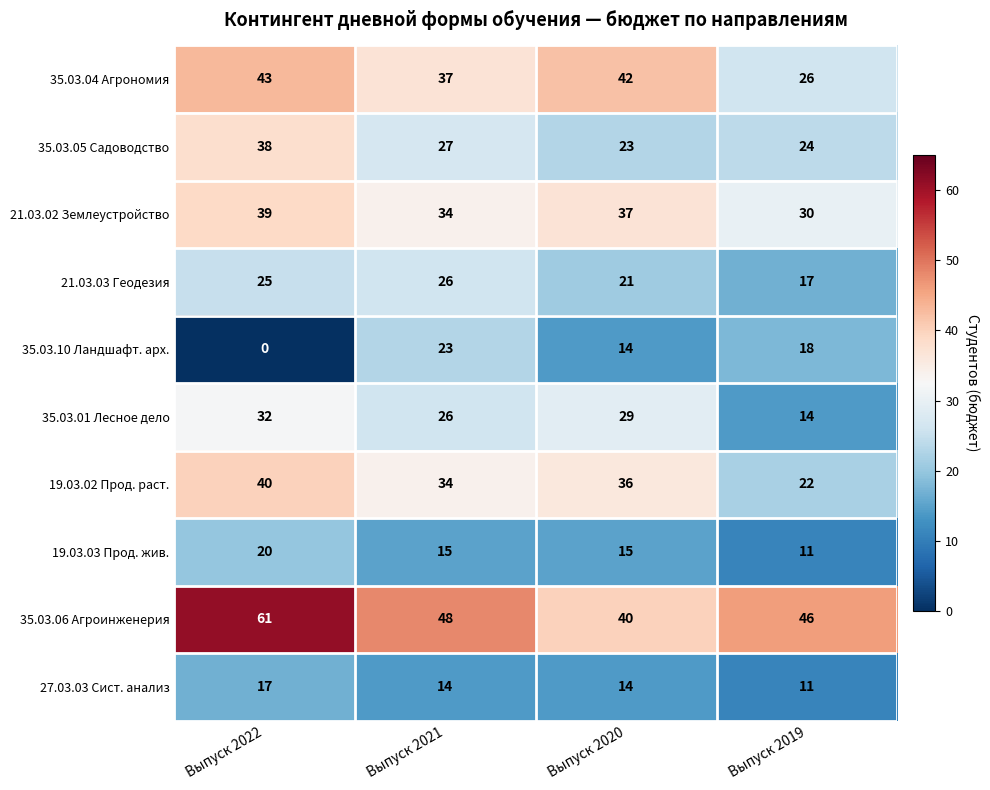

The 21.03.03 Геодезия series shows 13 at Выпуск 2020. True or false?

False